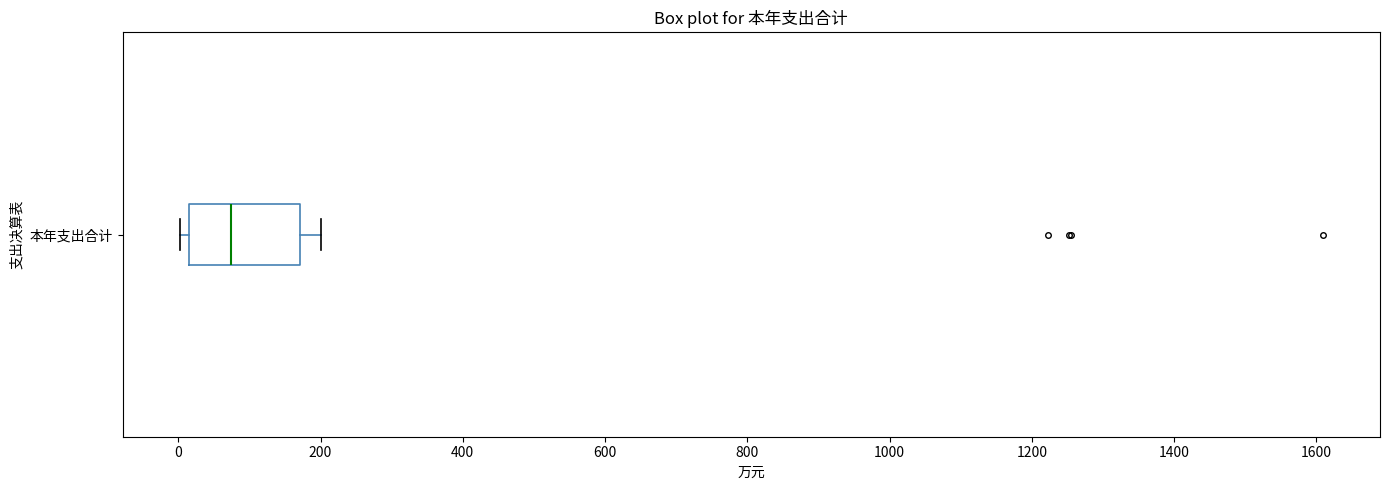

Where is the left edge of the box for 本年支出合计 on the x-axis? The values are not printed on the chart, so give them approximately, as read against the axis.

20